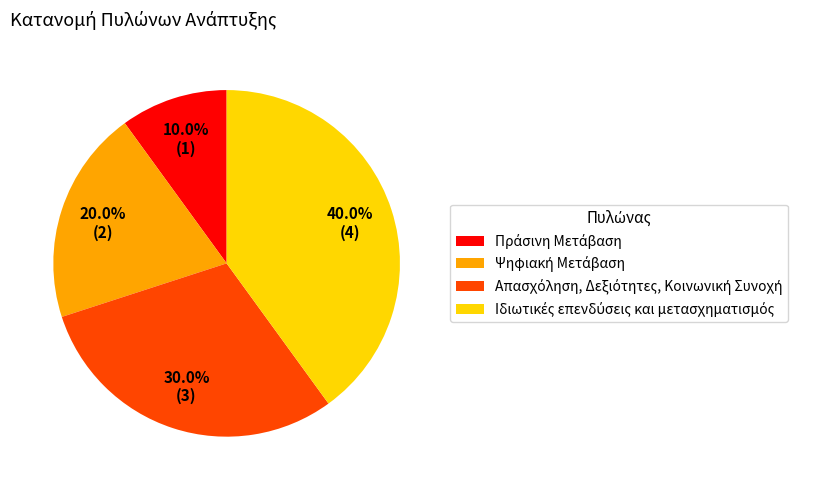

Is there a majority slice in this chart?

No